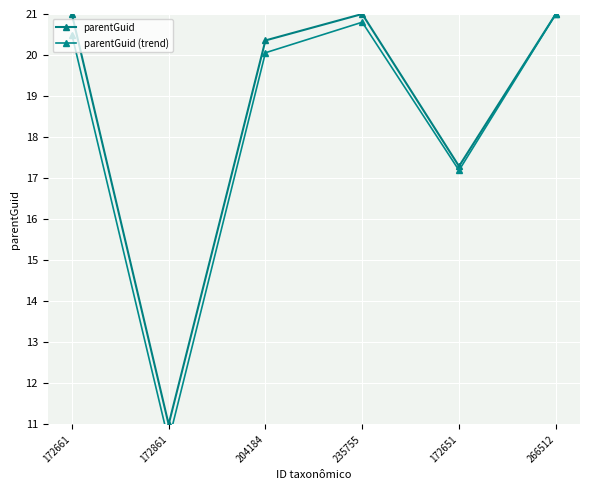

How many lines are shown in the chart?

2